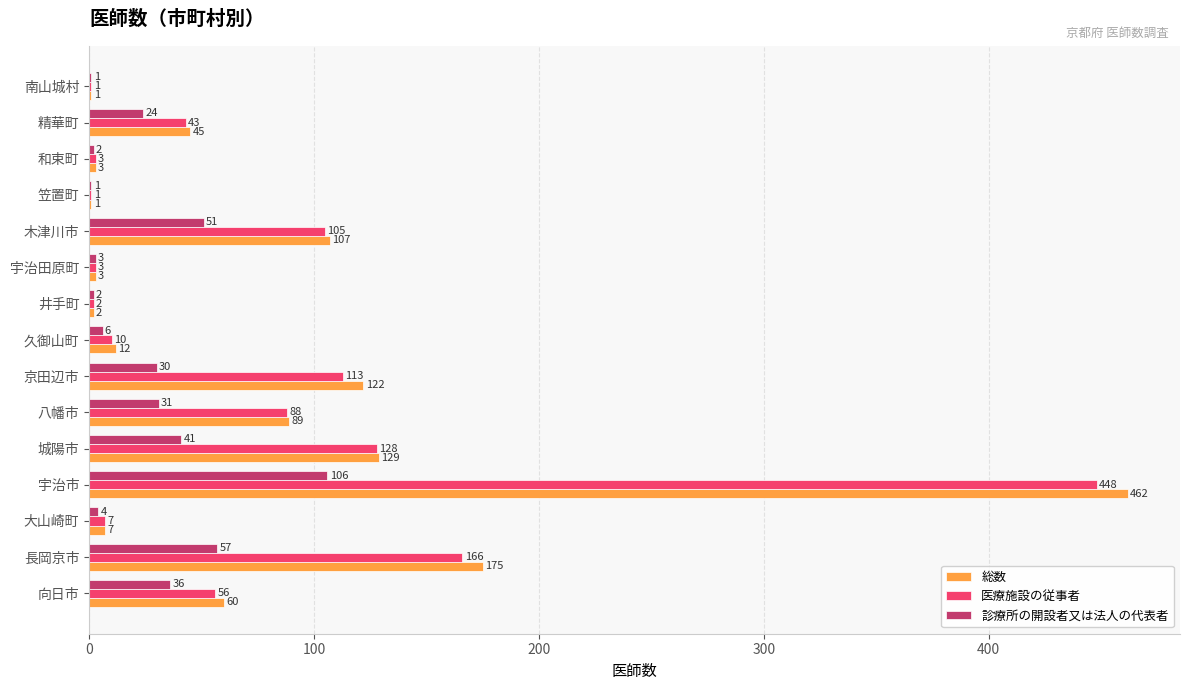

Which category has the highest value in the 診療所の開設者又は法人の代表者 series?

宇治市